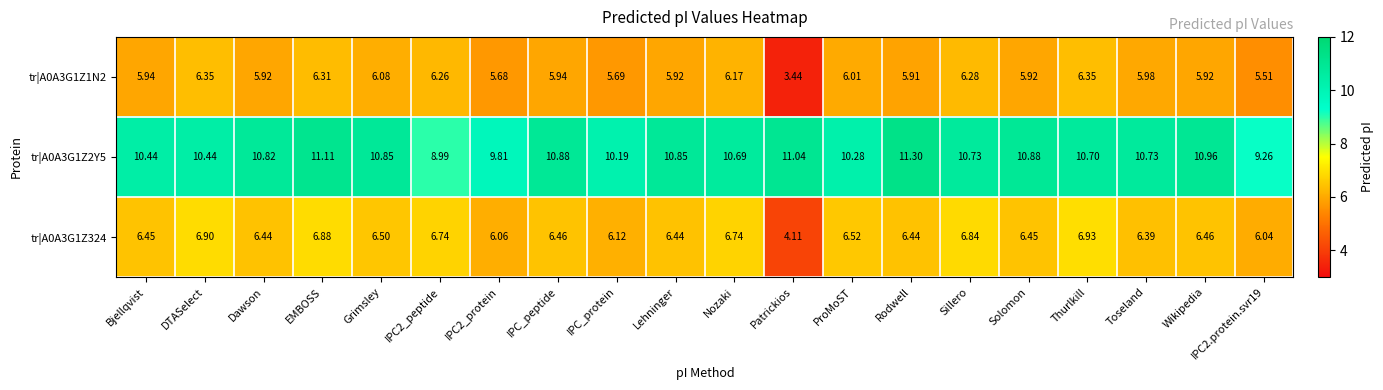

At how many categories does at least one series exceed 9?

19